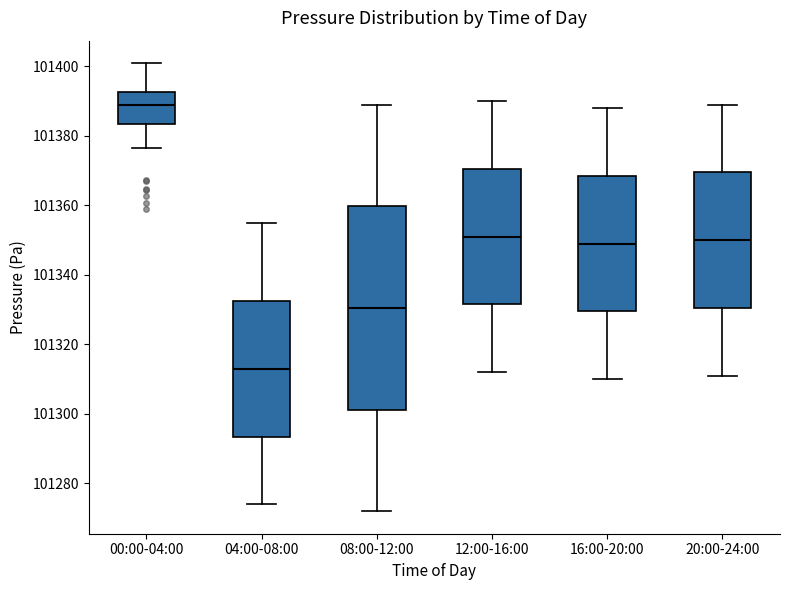

Reading left to right, read every box against the y-axis: the position of its median line, the range the box covers, and the ends of its whiskers. The values are not printed on the chart, so give them approximately, as read against the axis.

00:00-04:00: median 101390, box 101384 to 101392, whiskers 101376 to 101400
04:00-08:00: median 101314, box 101294 to 101332, whiskers 101274 to 101356
08:00-12:00: median 101330, box 101302 to 101360, whiskers 101272 to 101390
12:00-16:00: median 101352, box 101332 to 101370, whiskers 101312 to 101390
16:00-20:00: median 101350, box 101330 to 101368, whiskers 101310 to 101388
20:00-24:00: median 101350, box 101330 to 101370, whiskers 101312 to 101390